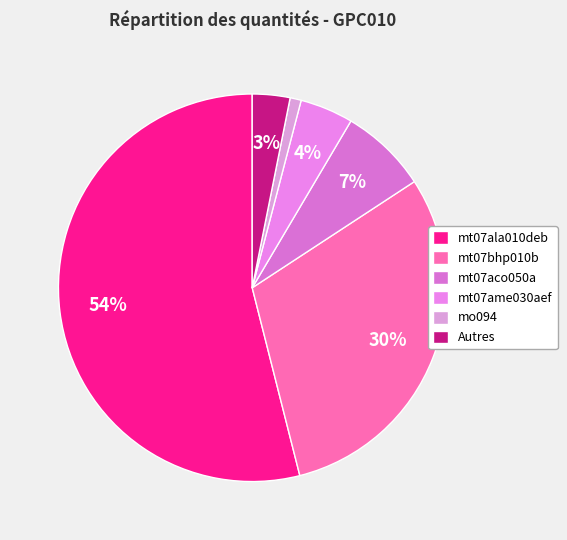

Which category has the biggest portion of the pie?

mt07ala010deb